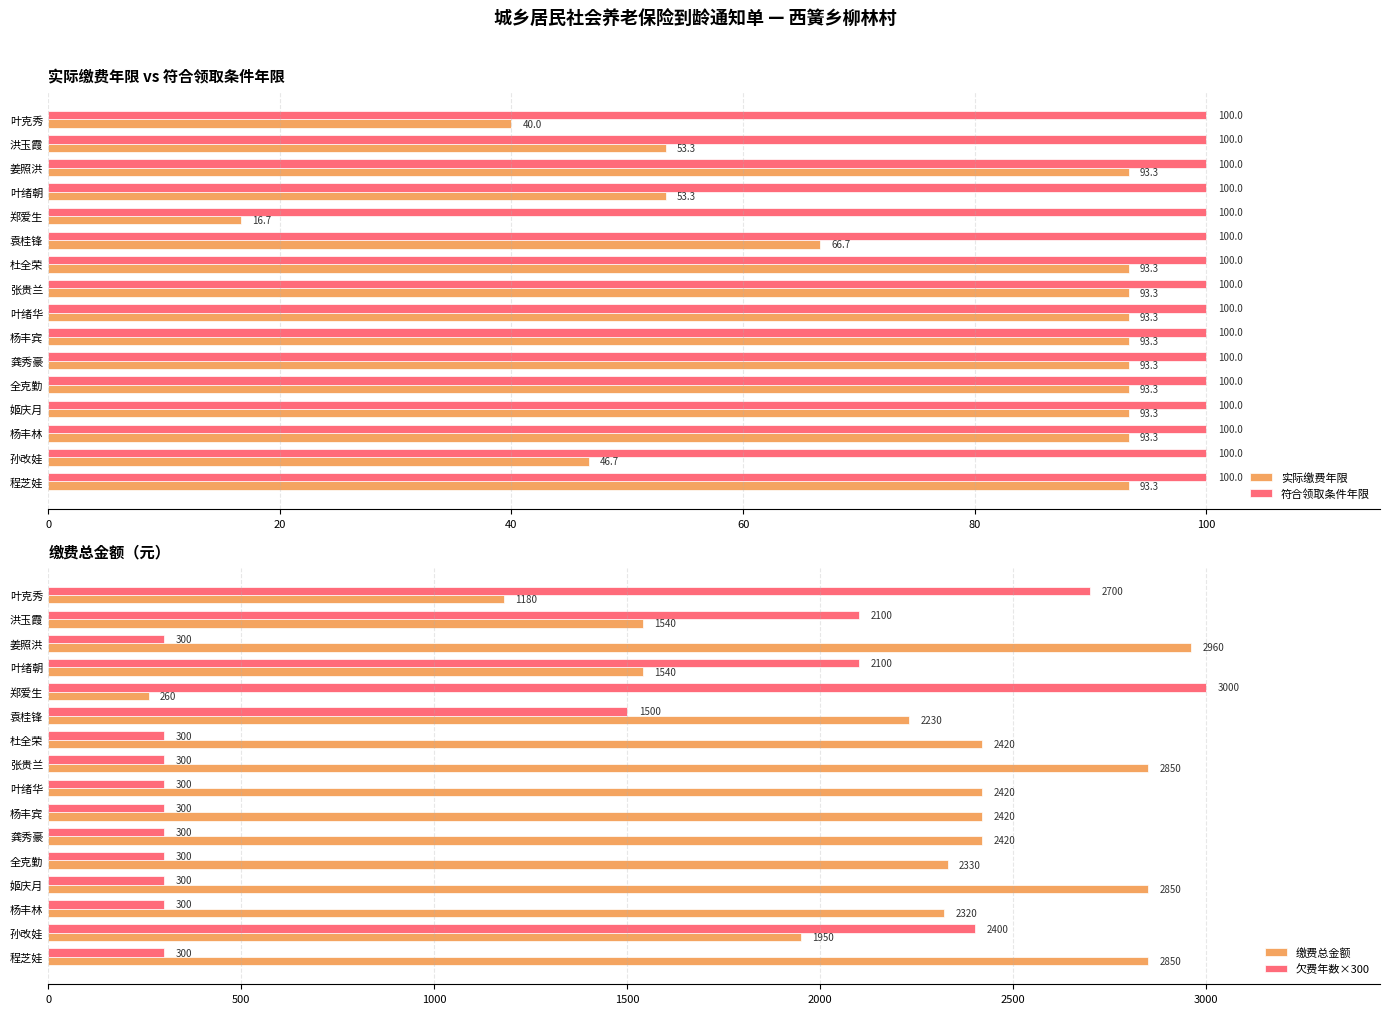

How many values in the 缴费总金额 series exceed 2420?

4